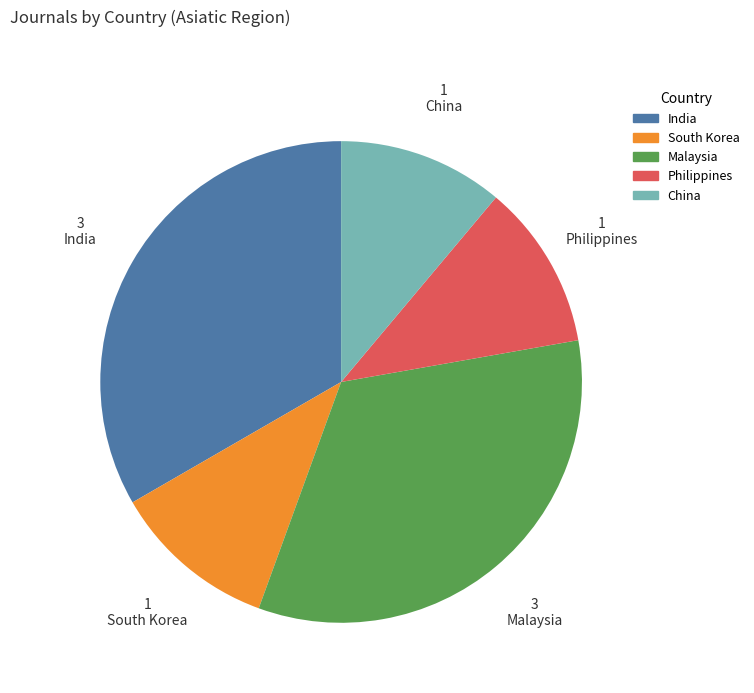

Combined, do Philippines and South Korea account for over 50%?

No